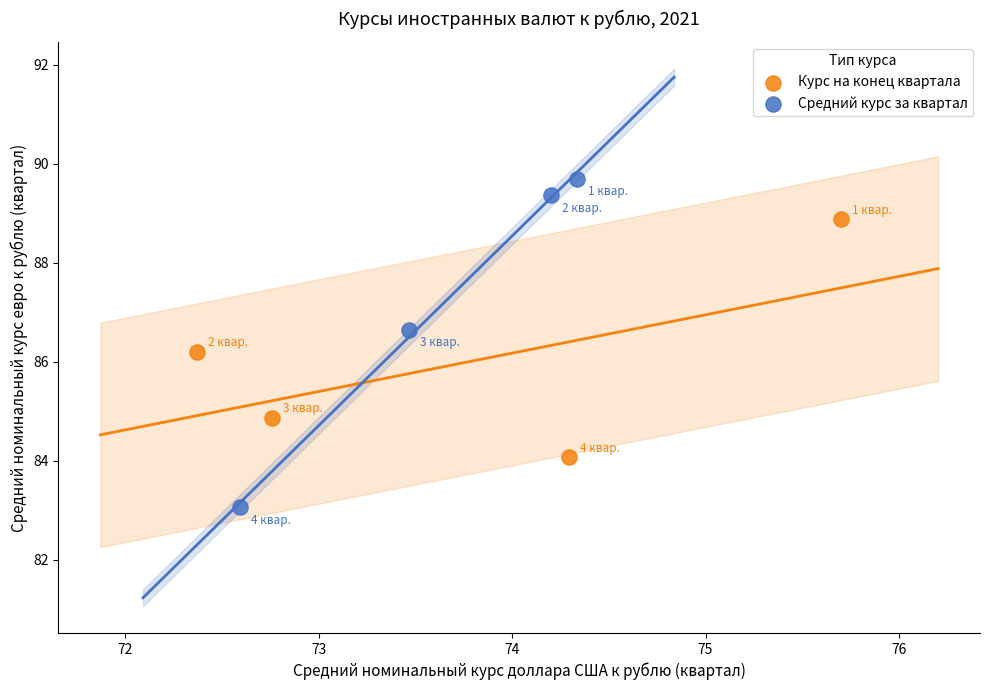

Which series reaches the maximum Y coordinate?

Средний курс за квартал